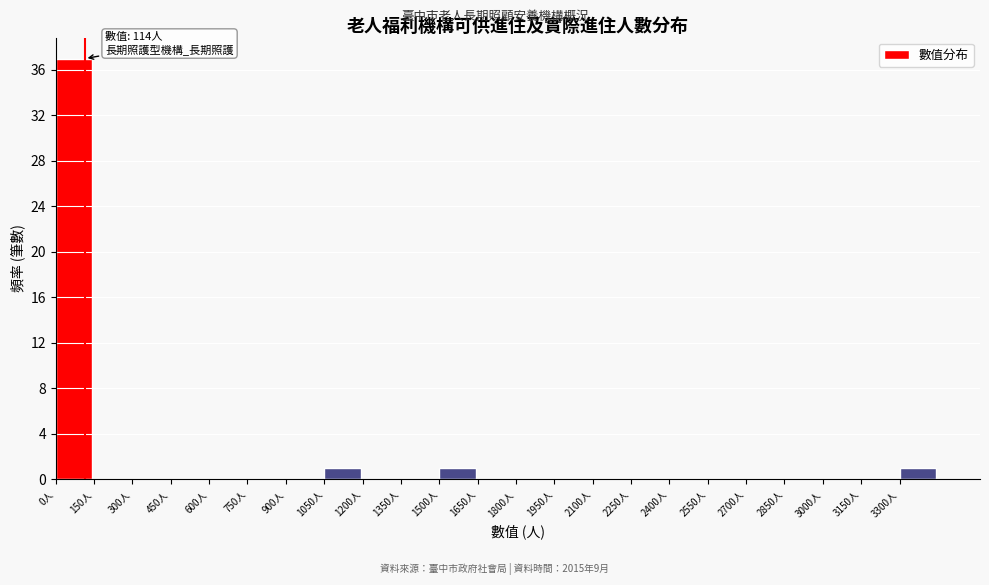

Over which range of the x-axis is the bar tallest?

0 to 150